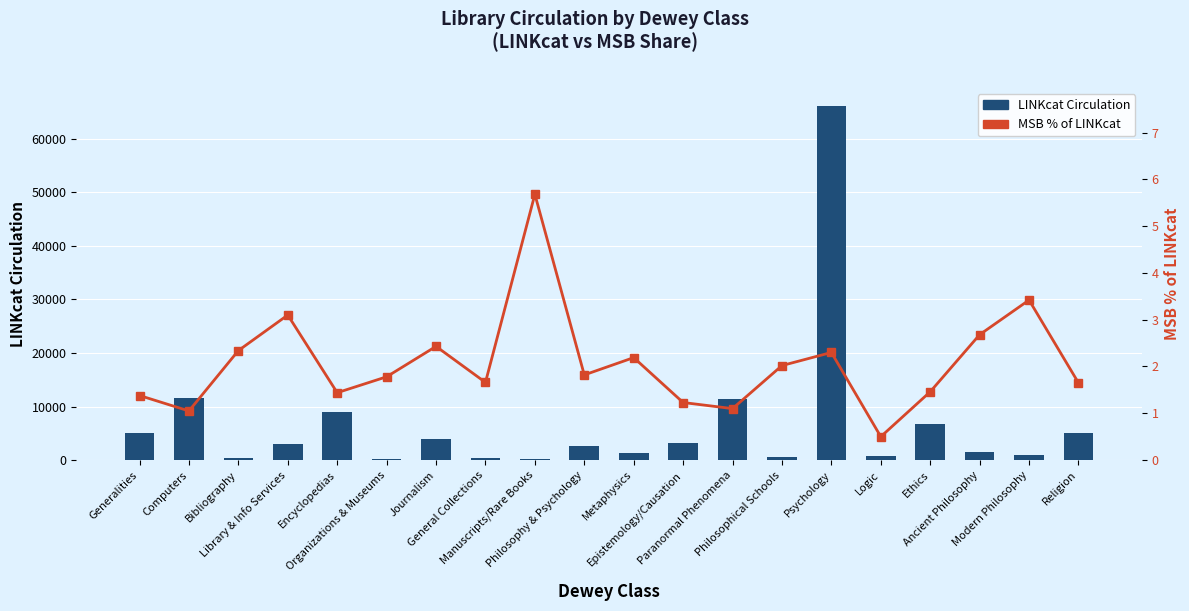

What is the sum of all MSB % of LINKcat values?

41.2